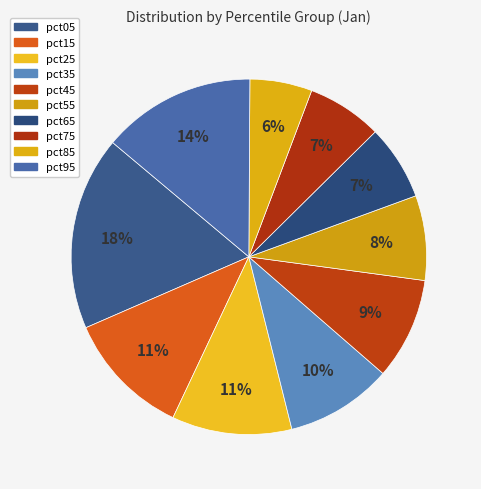

What portion of the pie excludes pct15?

88.5%